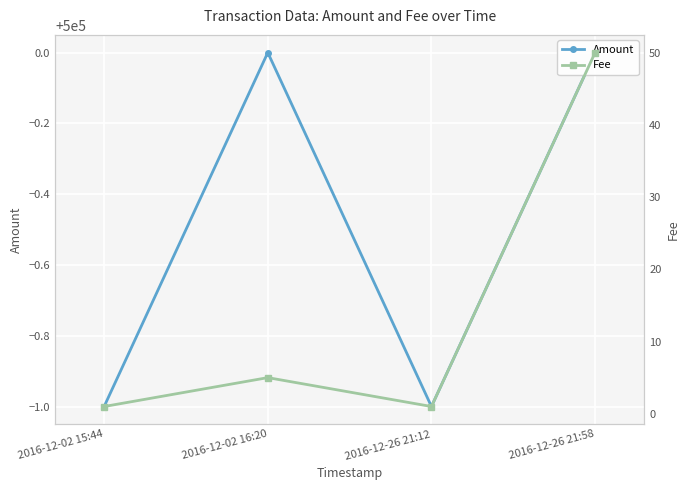

At which label is Amount closest to 499999?

2016-12-02 15:44